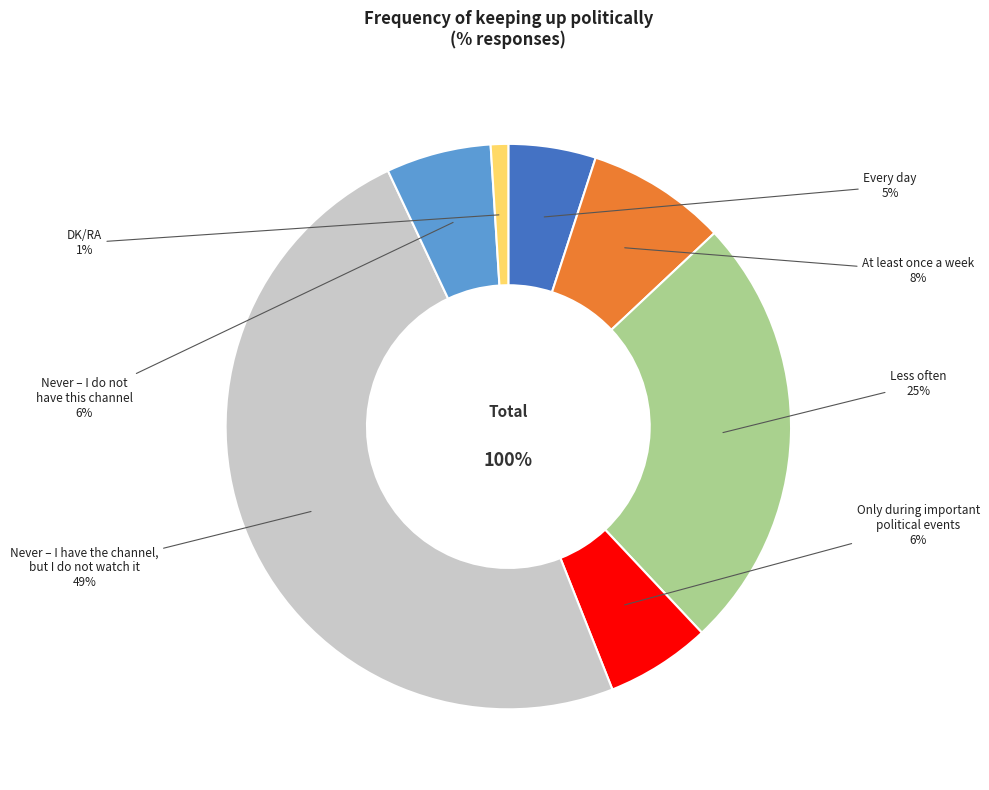

To the nearest percent, what percentage of the pie is Only during important
political events?

6%